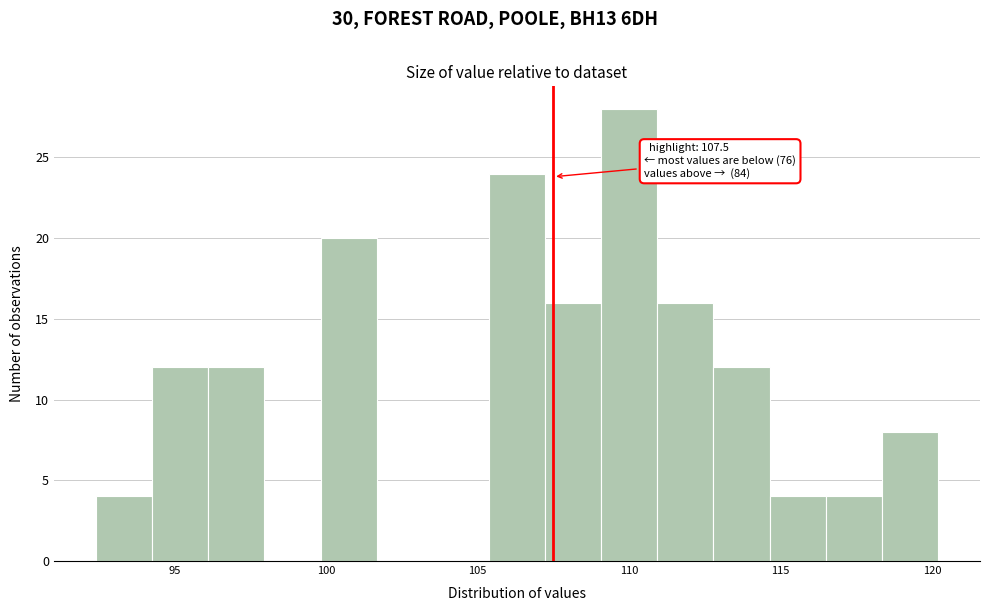

Around what value on the x-axis is the tallest bar? Give the approximate position of its centre, as read against the axis.

110.0